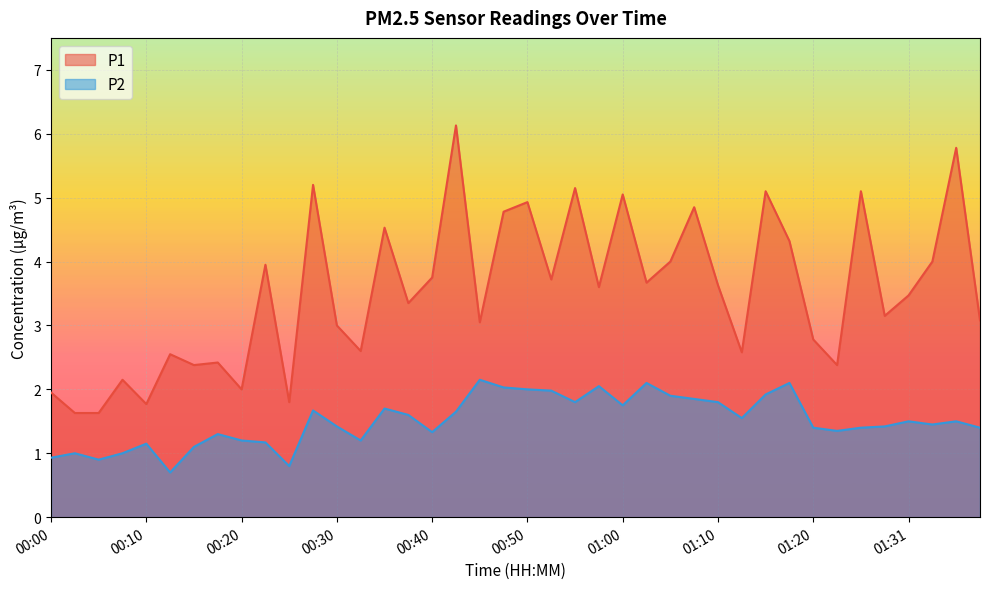

In P1, how many points are lower than both neighbors (excluding endpoints)?

13